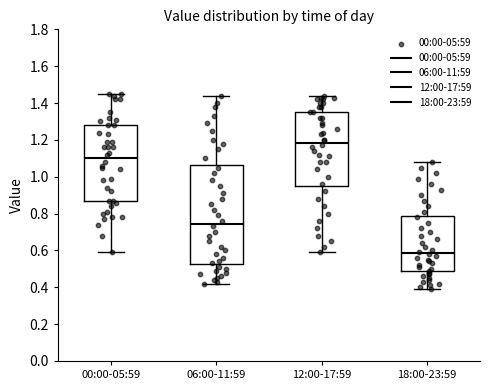

Which box is the tallest, from its lower edge to its upper edge?

06:00-11:59